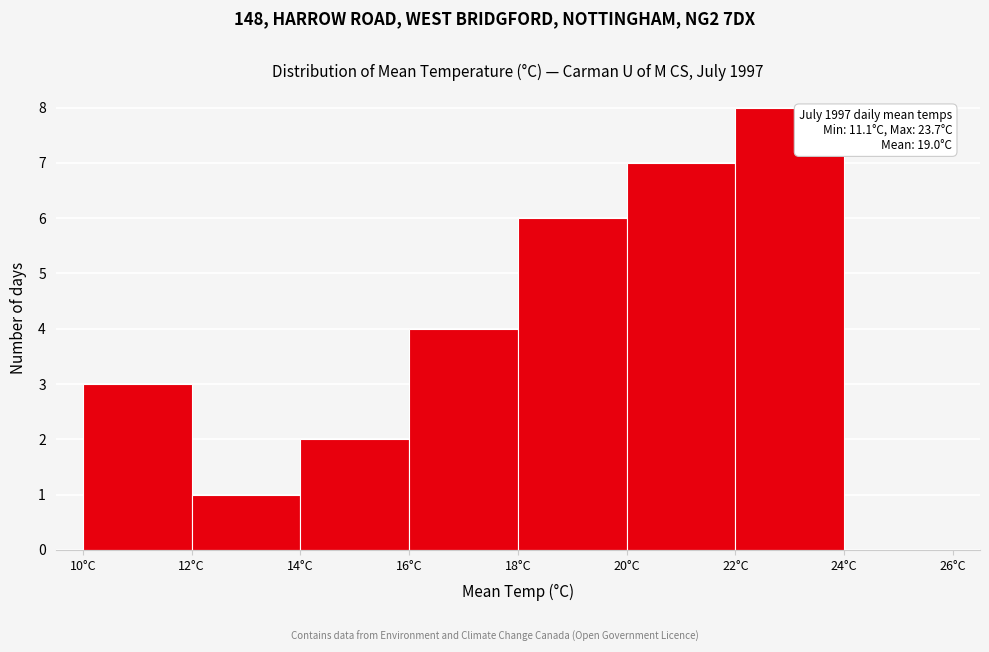

Over which range of the x-axis is the bar tallest?

22 to 24